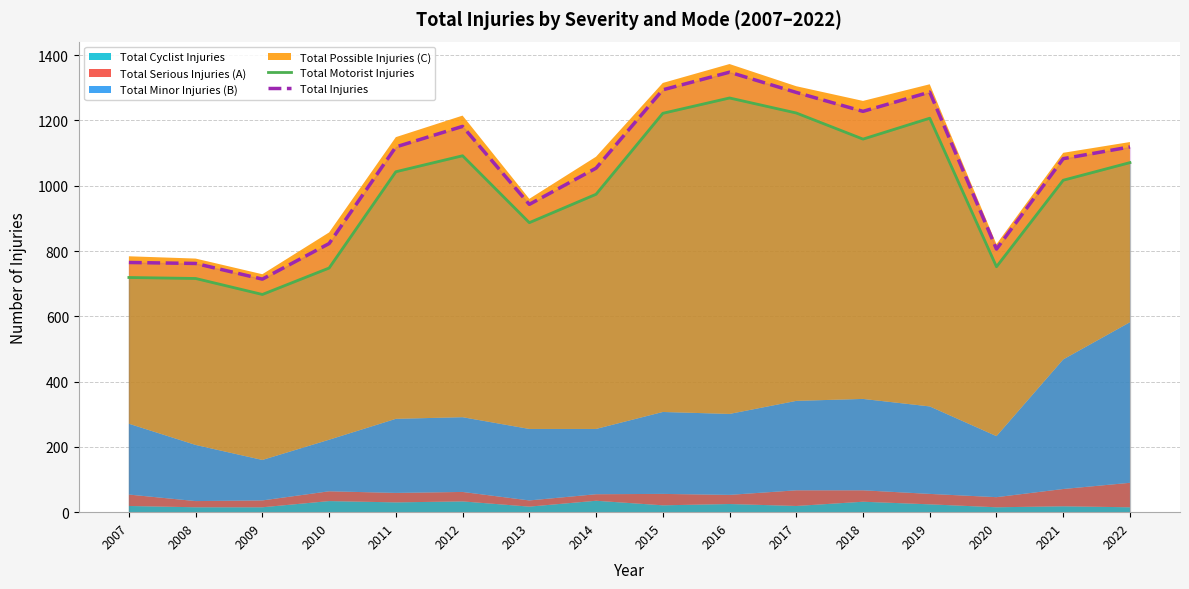

Reading left to right, what are all the values shown in this chart?

Total Motorist Injuries: 2007=719	2008=716	2009=667	2010=748	2011=1043	2012=1092	2013=887	2014=974	2015=1222	2016=1269	2017=1223	2018=1143	2019=1207	2020=752	2021=1017	2022=1071
Total Injuries: 2007=765	2008=762	2009=714	2010=823	2011=1119	2012=1182	2013=943	2014=1054	2015=1294	2016=1348	2017=1286	2018=1228	2019=1287	2020=806	2021=1083	2022=1119